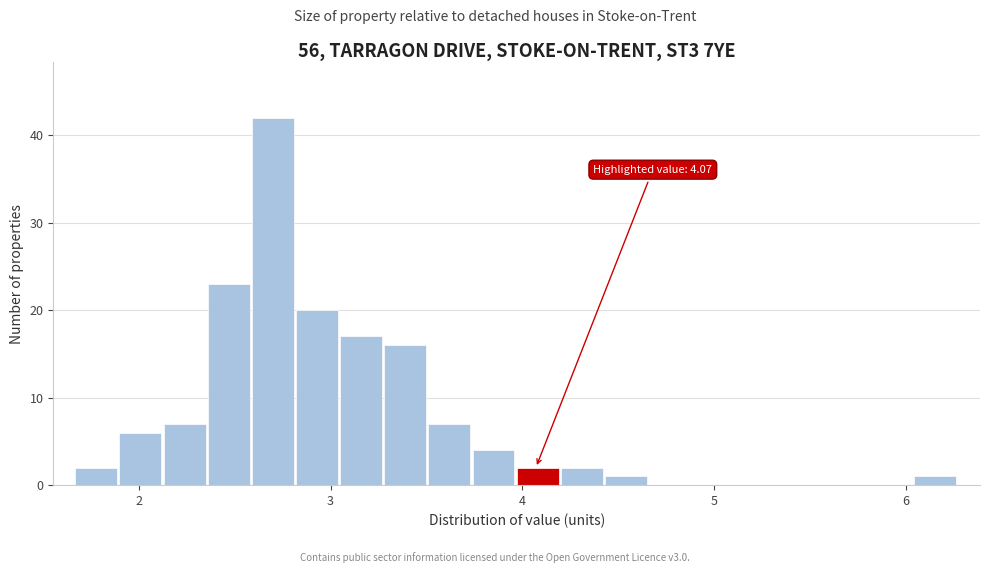

Around what value on the x-axis is the tallest bar? Give the approximate position of its centre, as read against the axis.

2.7